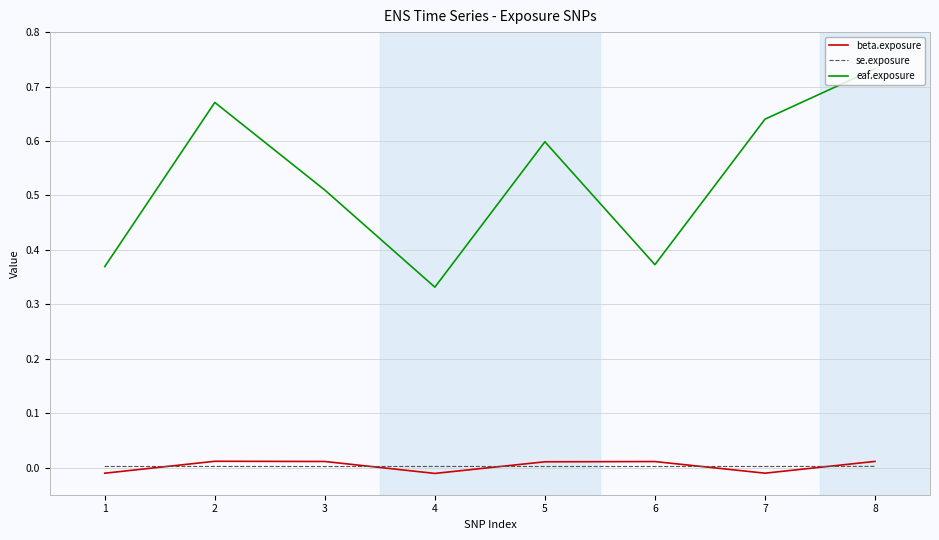

Which series has the largest range (max minus min)?

eaf.exposure